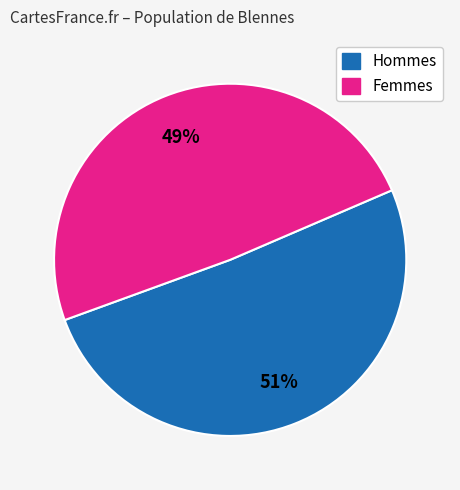

To the nearest percent, what is the difference between the largest and smallest slice percentages?

2%